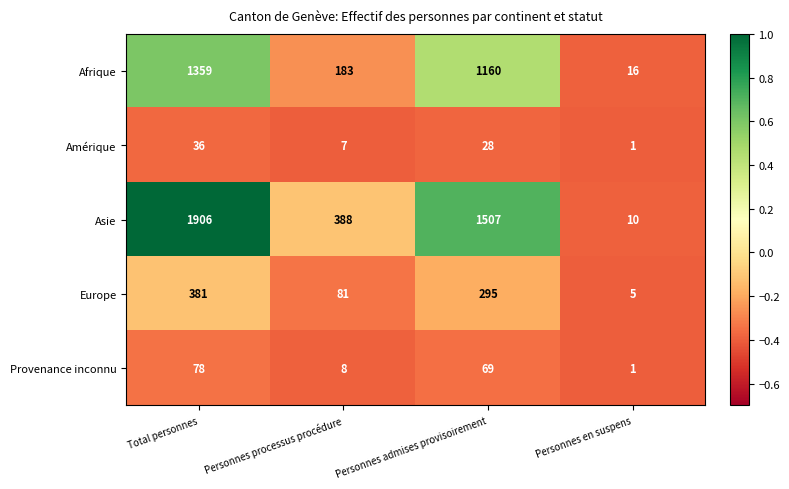

Reading left to right, extract all data points from this chart.

Afrique: 1359	183	1160	16
Amérique: 36	7	28	1
Asie: 1906	388	1507	10
Europe: 381	81	295	5
Provenance inconnu: 78	8	69	1